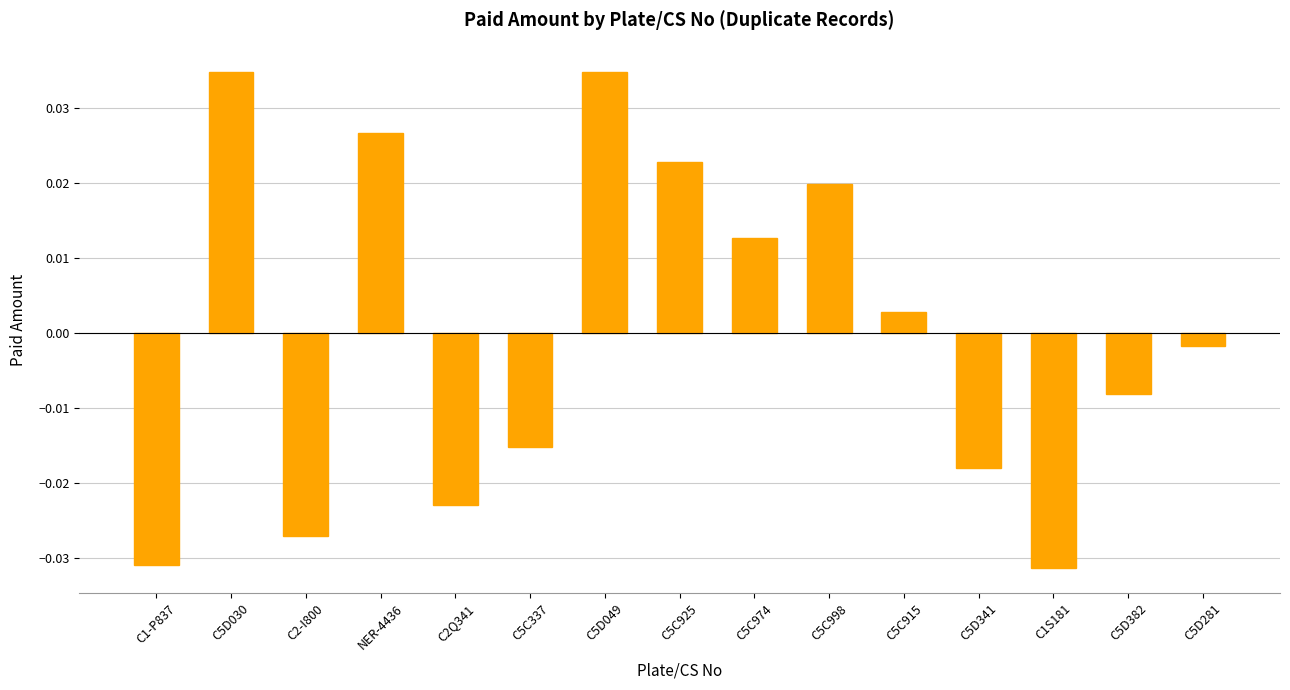

What is the label of the 6th bar from the right?

C5C998